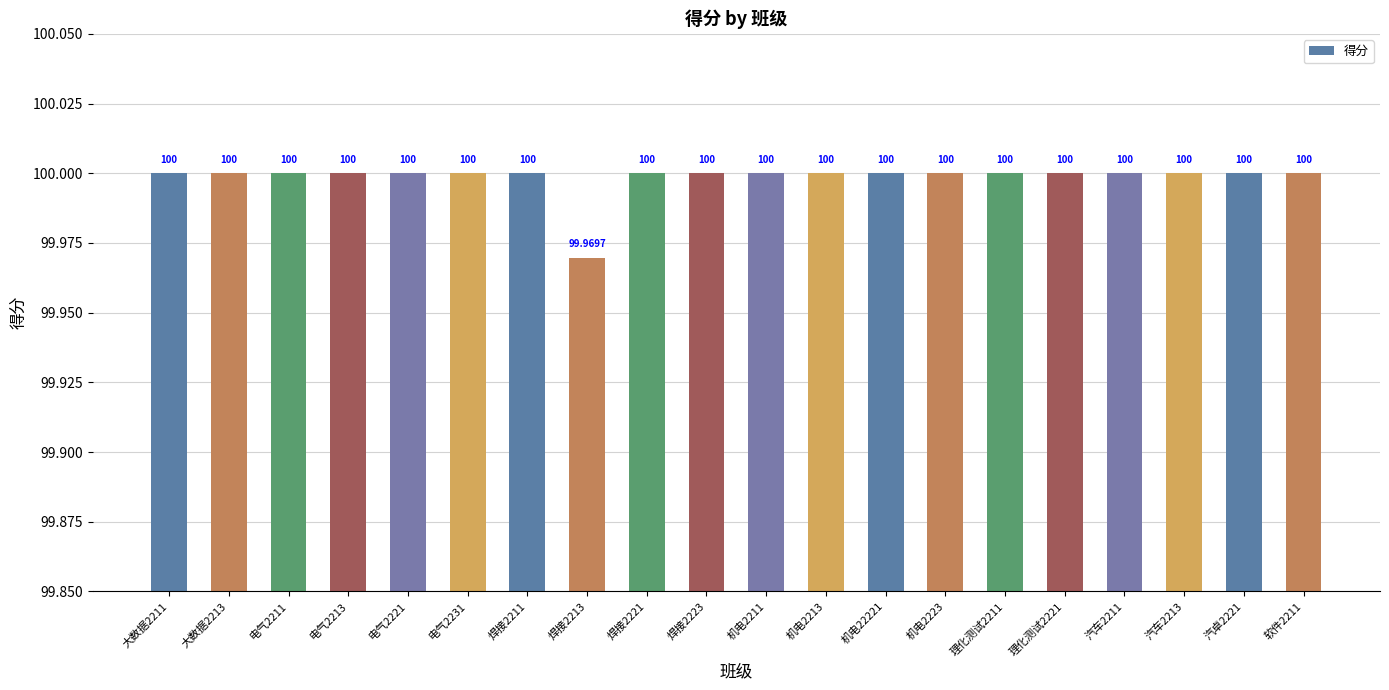

The value at 机电2211 is 100.0. True or false?

True